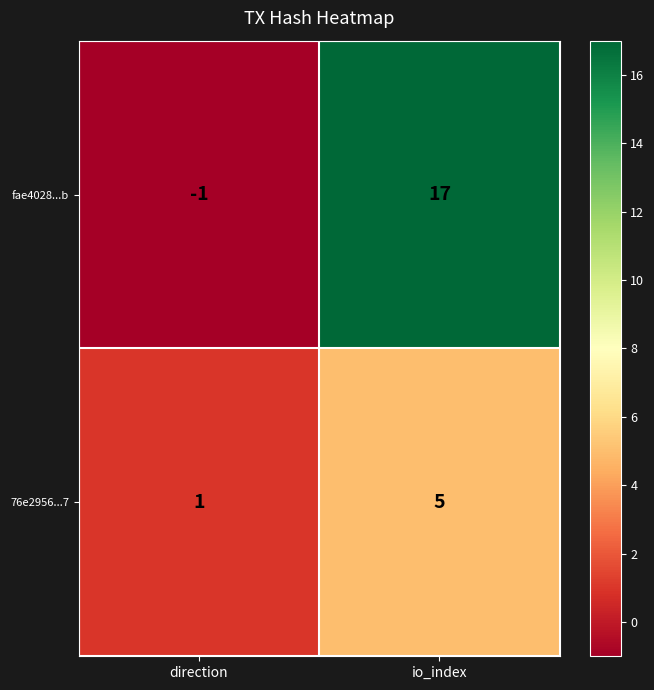

What is the minimum value shown in the chart?

-1